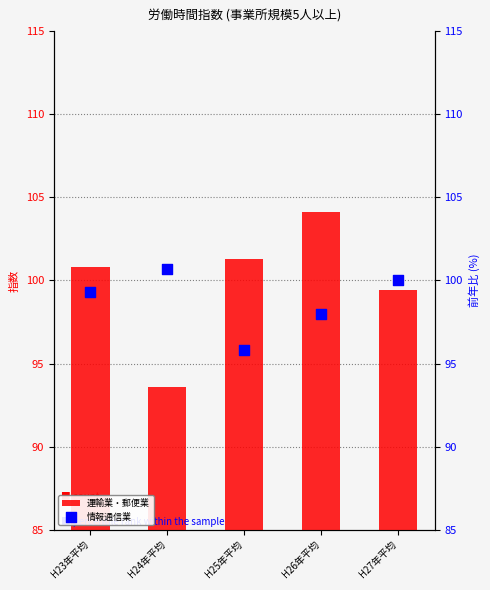

What is the total value across all series at H23年平均?

200.1